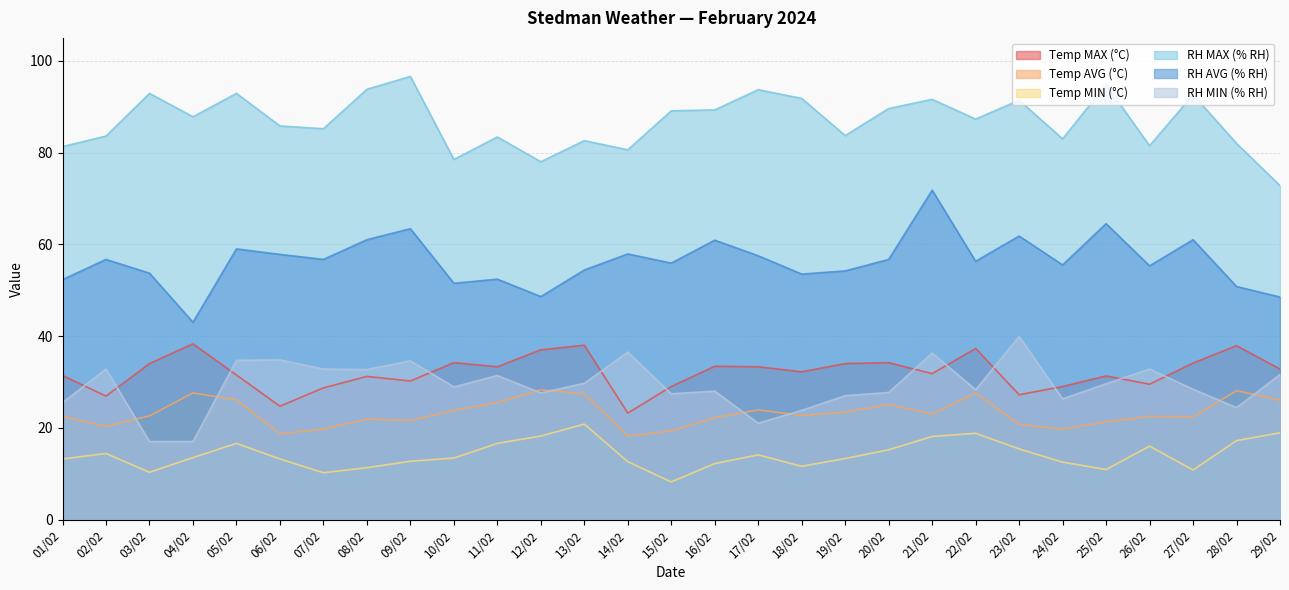

Reading left to right, what are all the values shown in this chart?

Temp MAX (°C): 01/02=31.4	02/02=26.9	03/02=34.0	04/02=38.3	05/02=31.5	06/02=24.7	07/02=28.7	08/02=31.2	09/02=30.2	10/02=34.2	11/02=33.3	12/02=37.0	13/02=38.0	14/02=23.2	15/02=29.0	16/02=33.4	17/02=33.3	18/02=32.2	19/02=34.0	20/02=34.2	21/02=31.8	22/02=37.3	23/02=27.2	24/02=29.0	25/02=31.3	26/02=29.5	27/02=34.1	28/02=37.9	29/02=32.8
Temp AVG (°C): 01/02=22.5	02/02=20.3	03/02=22.6	04/02=27.6	05/02=26.1	06/02=18.7	07/02=19.7	08/02=21.9	09/02=21.6	10/02=23.8	11/02=25.5	12/02=28.3	13/02=27.4	14/02=18.2	15/02=19.3	16/02=22.2	17/02=23.9	18/02=22.7	19/02=23.4	20/02=25.1	21/02=23.0	22/02=27.6	23/02=20.7	24/02=19.7	25/02=21.3	26/02=22.5	27/02=22.4	28/02=28.1	29/02=26.0
Temp MIN (°C): 01/02=13.2	02/02=14.4	03/02=10.3	04/02=13.5	05/02=16.6	06/02=13.2	07/02=10.2	08/02=11.3	09/02=12.7	10/02=13.4	11/02=16.6	12/02=18.2	13/02=20.8	14/02=12.6	15/02=8.2	16/02=12.2	17/02=14.1	18/02=11.6	19/02=13.3	20/02=15.2	21/02=18.1	22/02=18.8	23/02=15.4	24/02=12.5	25/02=10.9	26/02=16.0	27/02=10.8	28/02=17.2	29/02=18.9
RH MAX (% RH): 01/02=81.3	02/02=83.6	03/02=92.9	04/02=87.8	05/02=92.9	06/02=85.8	07/02=85.2	08/02=93.8	09/02=96.6	10/02=78.5	11/02=83.4	12/02=78.0	13/02=82.6	14/02=80.6	15/02=89.1	16/02=89.3	17/02=93.7	18/02=91.8	19/02=83.7	20/02=89.6	21/02=91.6	22/02=87.3	23/02=91.4	24/02=83.0	25/02=94.8	26/02=81.5	27/02=92.6	28/02=82.0	29/02=72.8
RH AVG (% RH): 01/02=52.3	02/02=56.7	03/02=53.7	04/02=43.0	05/02=59.0	06/02=57.8	07/02=56.7	08/02=61.0	09/02=63.4	10/02=51.5	11/02=52.4	12/02=48.6	13/02=54.4	14/02=57.9	15/02=55.9	16/02=60.9	17/02=57.5	18/02=53.5	19/02=54.2	20/02=56.7	21/02=71.8	22/02=56.3	23/02=61.8	24/02=55.5	25/02=64.5	26/02=55.3	27/02=61.0	28/02=50.8	29/02=48.5
RH MIN (% RH): 01/02=25.5	02/02=32.8	03/02=17.0	04/02=17.0	05/02=34.7	06/02=34.8	07/02=32.8	08/02=32.7	09/02=34.6	10/02=28.9	11/02=31.4	12/02=27.6	13/02=29.7	14/02=36.5	15/02=27.4	16/02=28.0	17/02=21.0	18/02=23.8	19/02=27.0	20/02=27.7	21/02=36.3	22/02=28.3	23/02=39.9	24/02=26.3	25/02=29.6	26/02=32.8	27/02=28.4	28/02=24.4	29/02=31.6